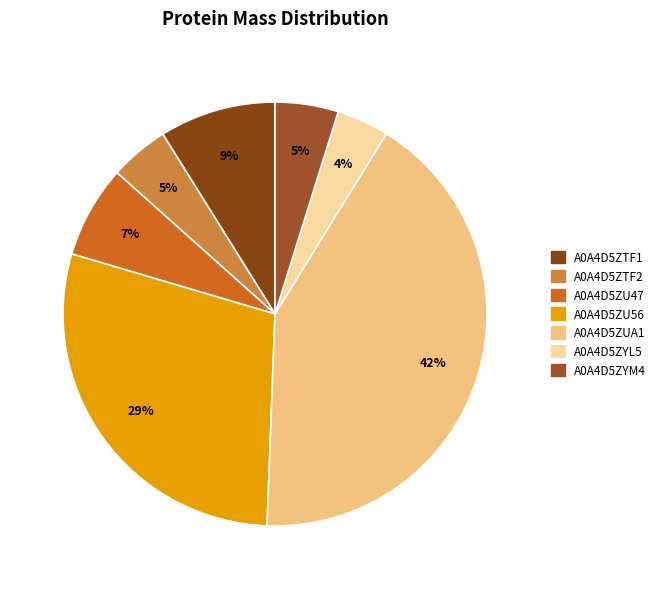

Does any single category account for the majority?

No